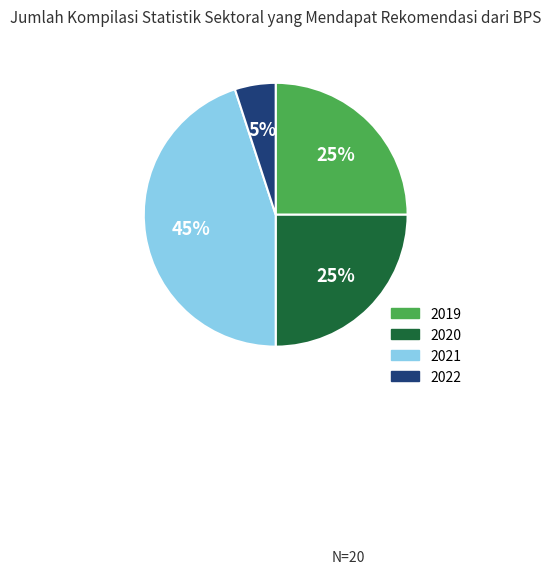

Does 2022 represent more than half of the total?

No